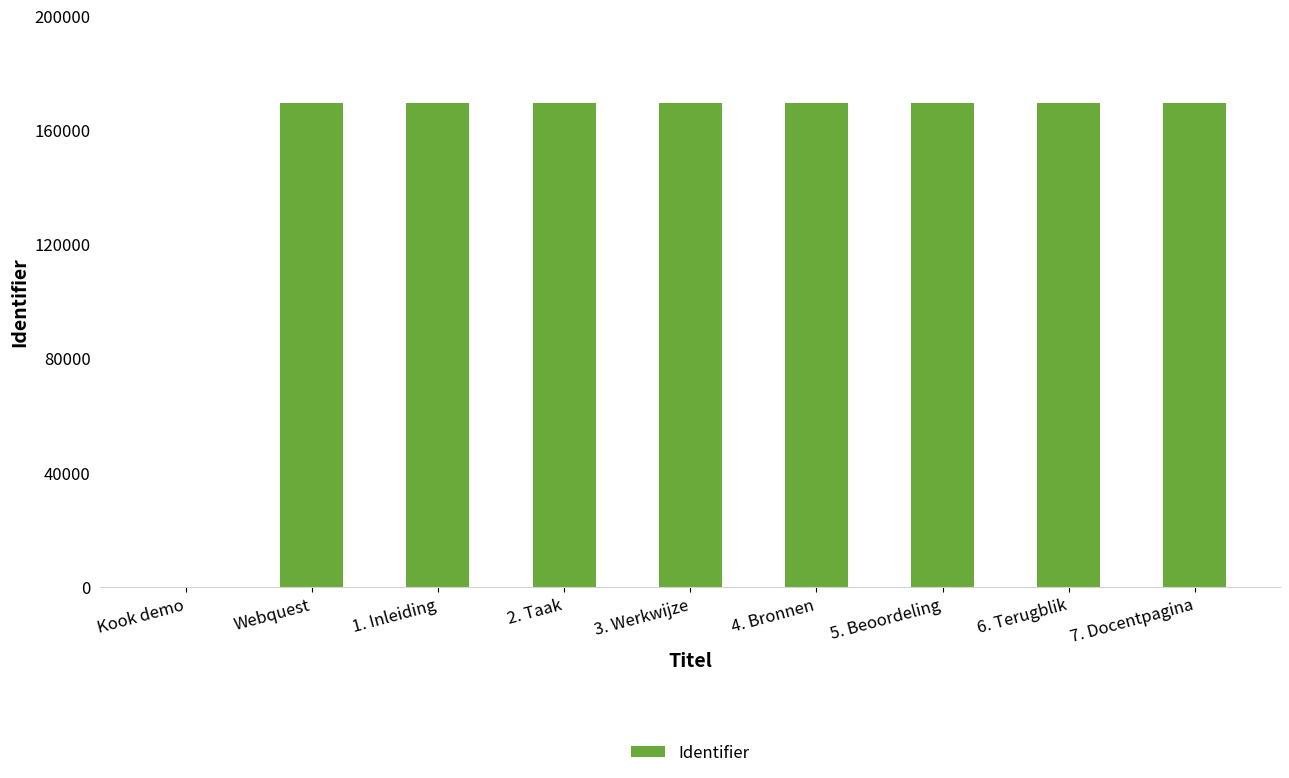

What value does the data have at 3. Werkwijze, to the nearest 100?

169600